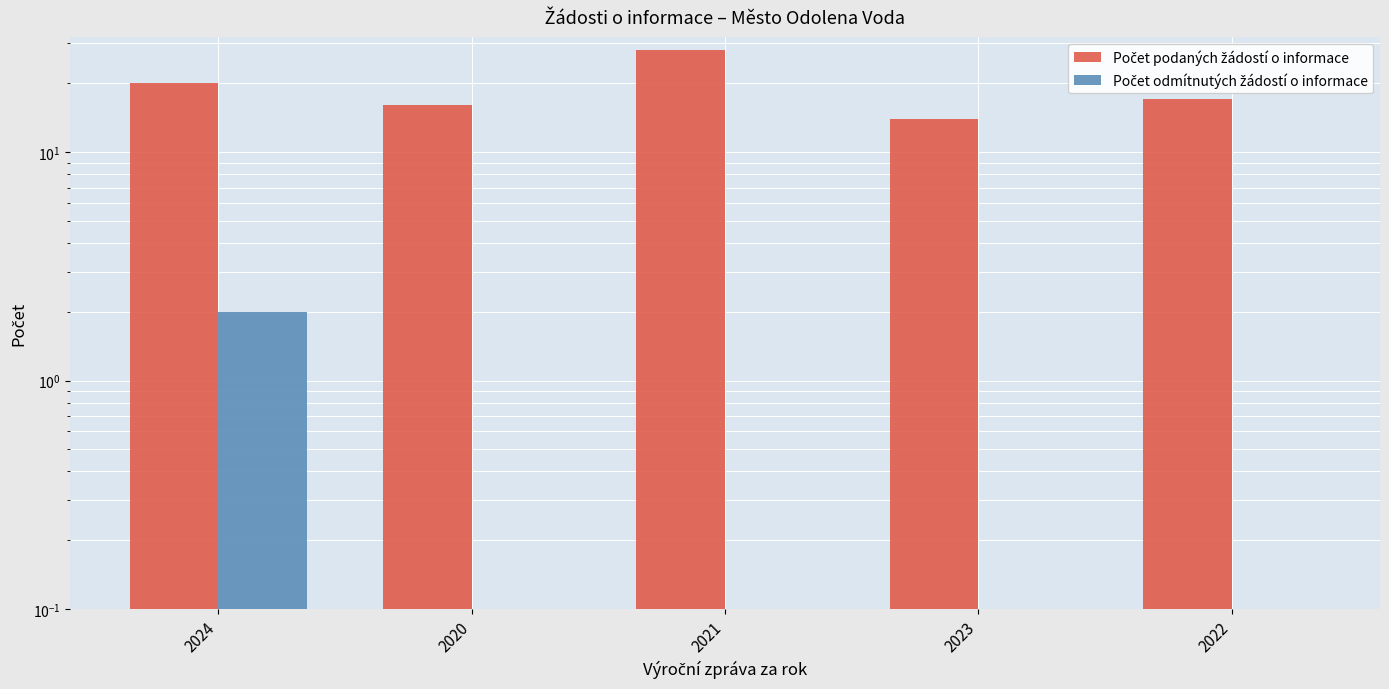

Count the number of categories in the chart.

5